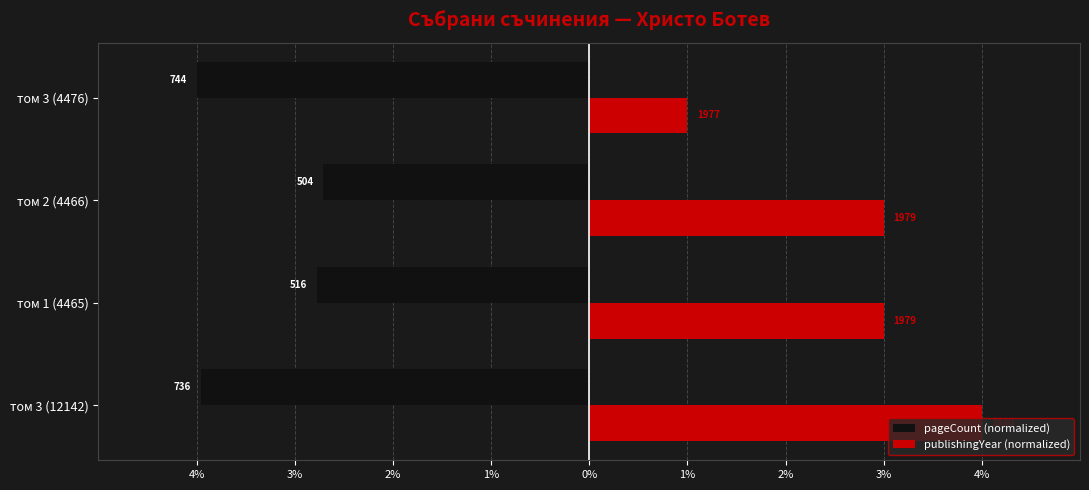

Rank the series by their average value, from lowest to highest.

pageCount (normalized), publishingYear (normalized)